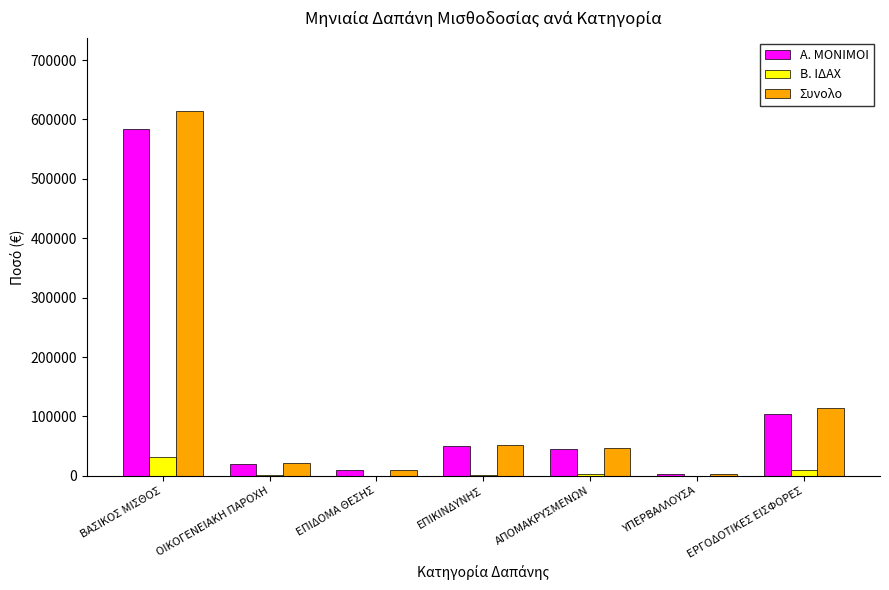

True or false: Συνολο has a value of 51760.9 at ΕΠΙΚΙΝΔΥΝΗΣ.

True